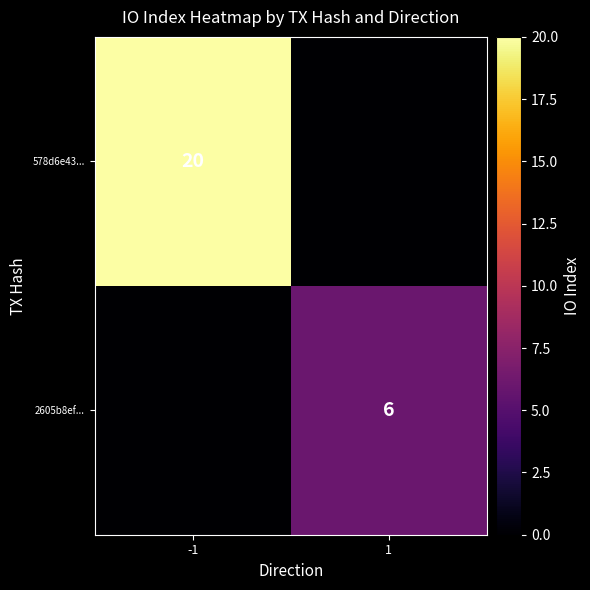

The 2605b8ef... series shows 10 at 1. True or false?

False